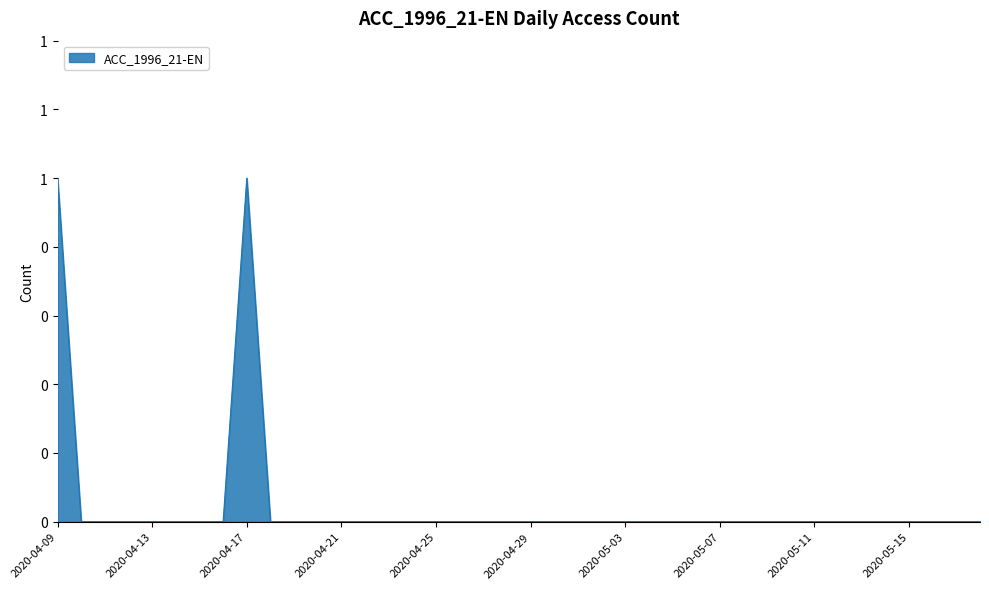

Does the chart display data point markers on the line(s)?

No